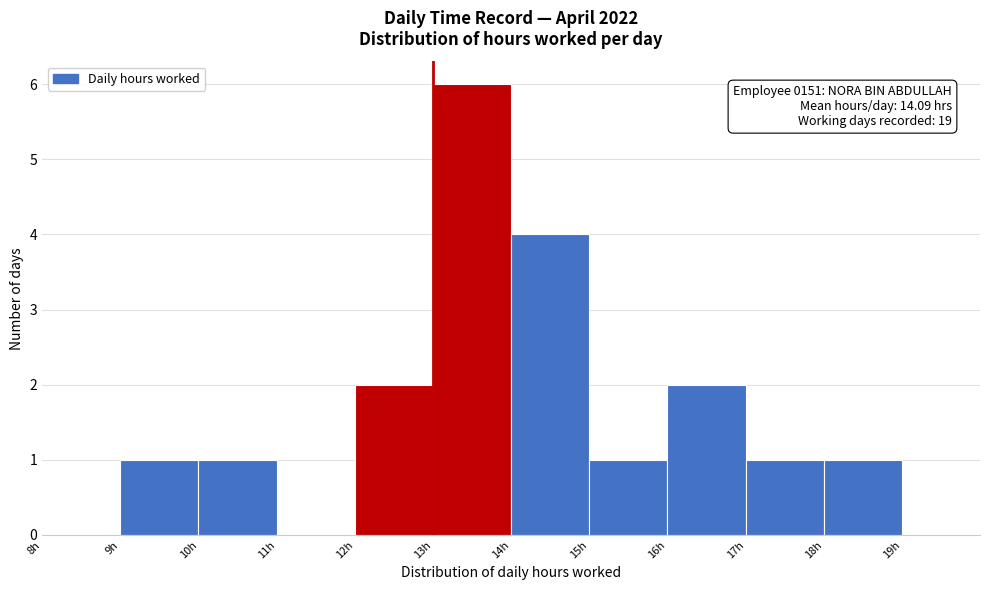

Which range on the x-axis has the tallest bar?

13 to 14